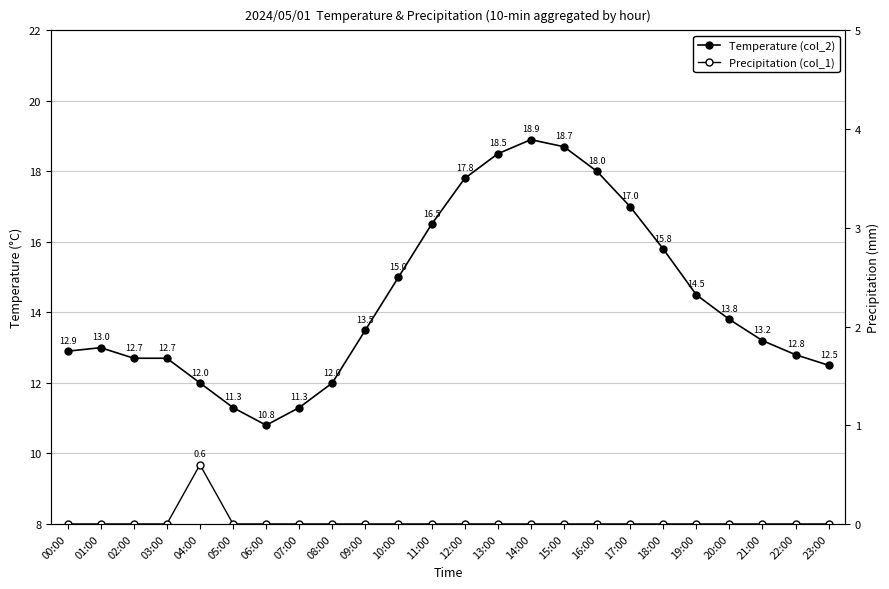

What is the label of the 17th point from the left?

16:00